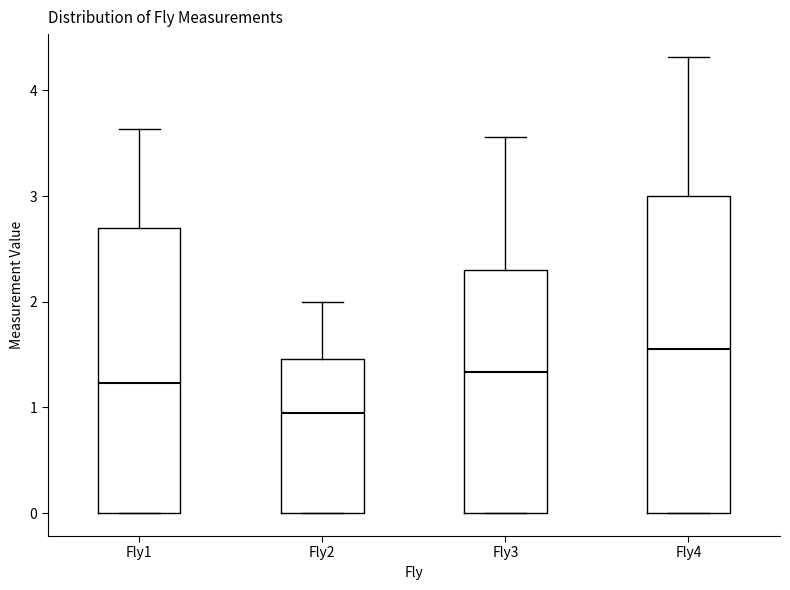

Which box has the highest median line?

Fly4